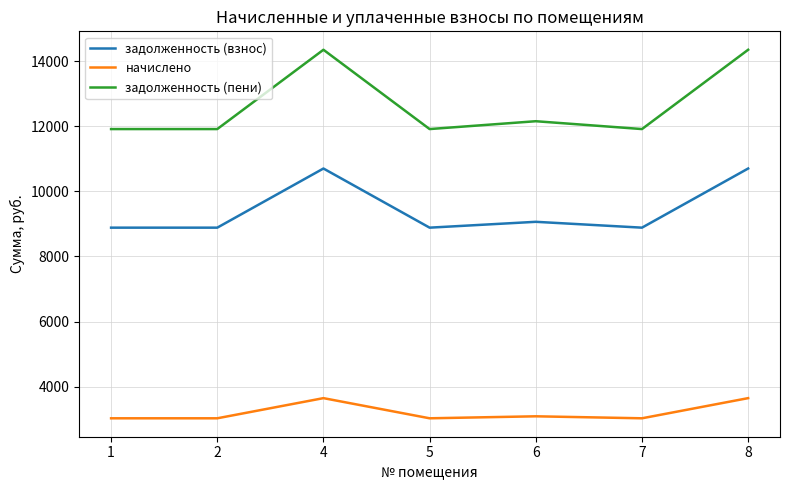

How many lines are shown in the chart?

3